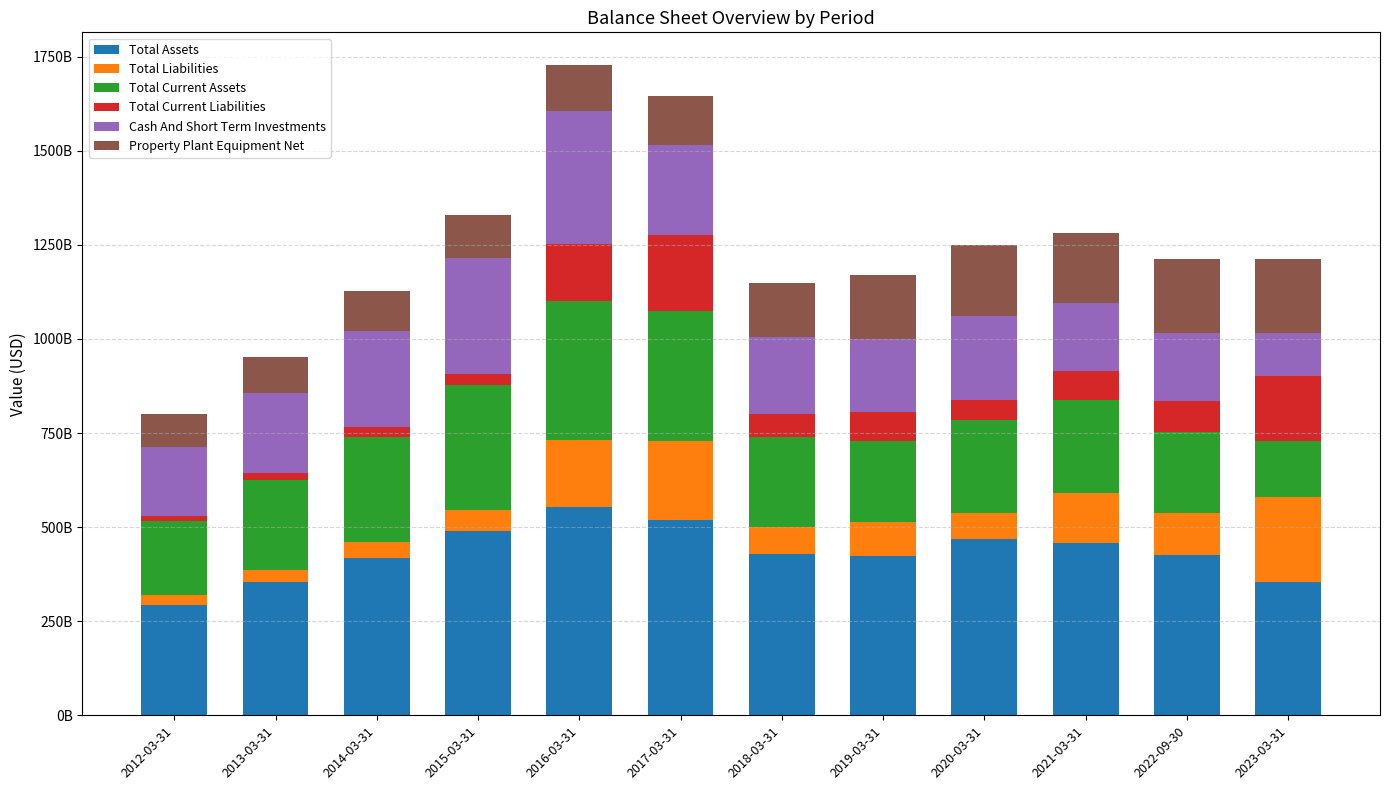

Are the bars grouped side by side (vs. stacked)?

No